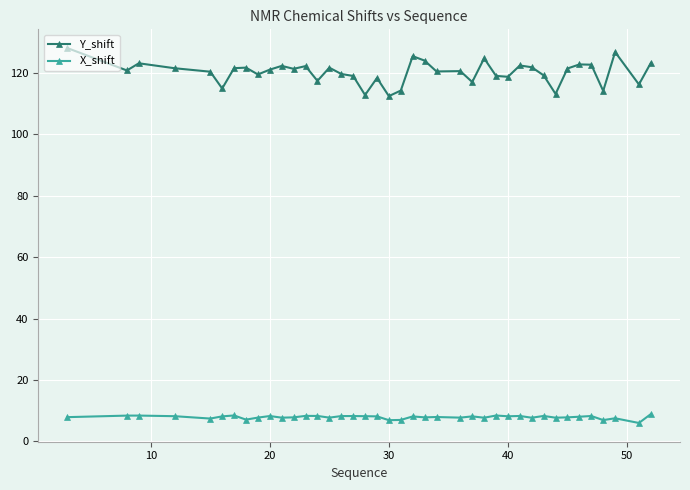

What is the difference between the maximum and minimum values in the Y_shift series?

15.6